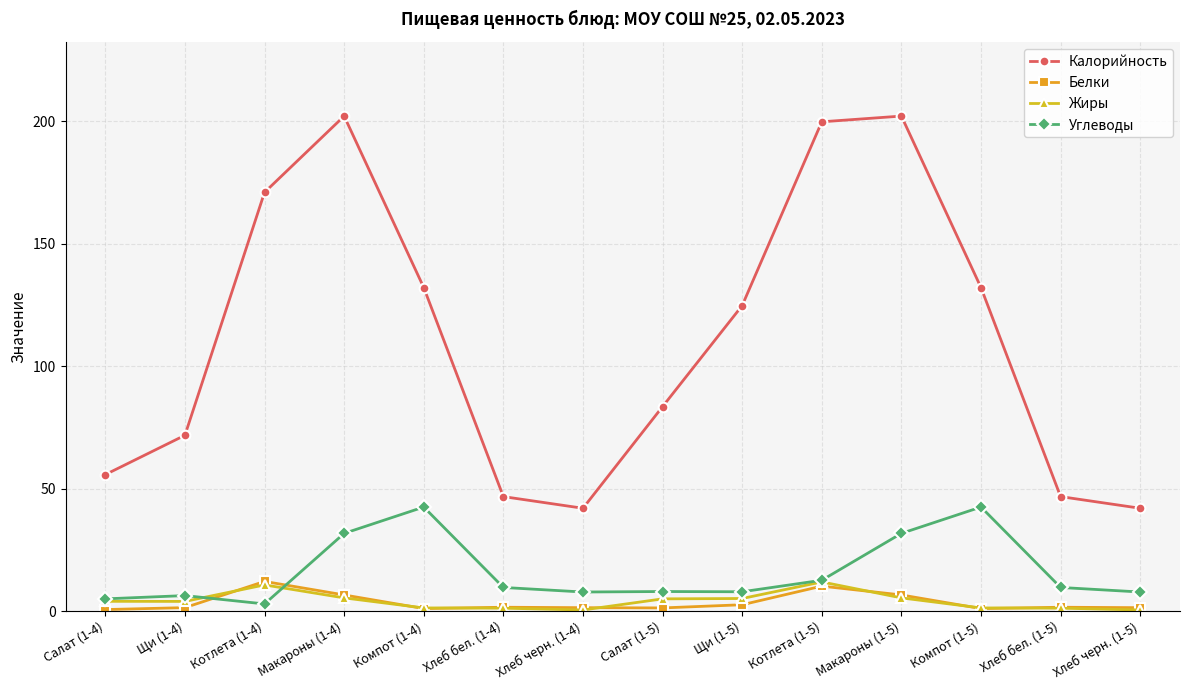

True or false: Жиры has more than 1 points higher than both neighbors.

True